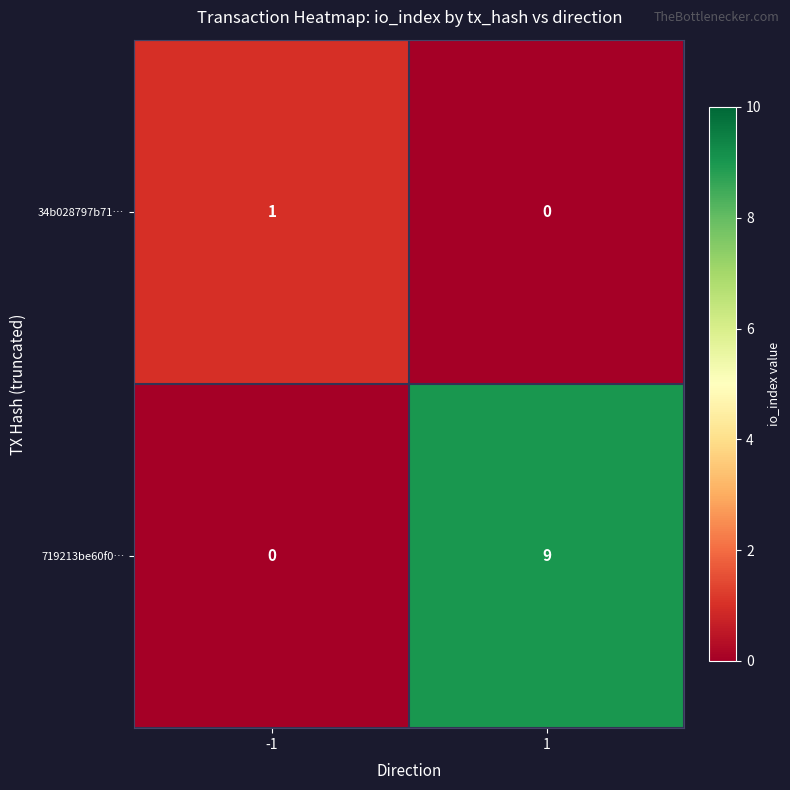

List the series in order of their peak value, lowest first.

34b028797b71…, 719213be60f0…